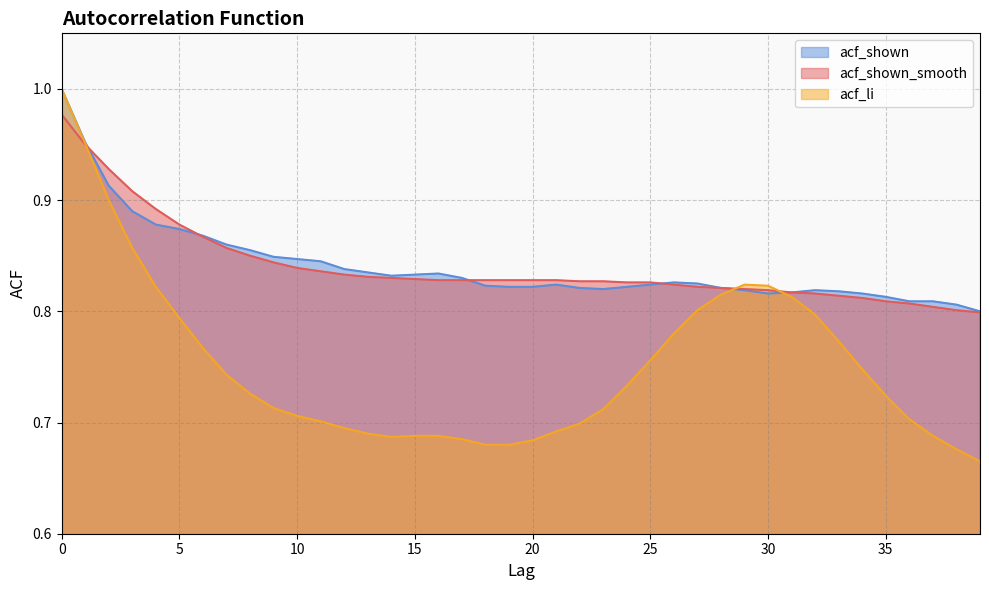

Reading left to right, list all the values displayed in this chart.

acf_shown_smooth: 1.0	0.9	0.9	0.9	0.9	0.9	0.9	0.9	0.8	0.8	0.8	0.8	0.8	0.8	0.8	0.8	0.8	0.8	0.8	0.8	0.8	0.8	0.8	0.8	0.8	0.8	0.8	0.8	0.8	0.8	0.8	0.8	0.8	0.8	0.8	0.8	0.8	0.8	0.8	0.8
acf_li: 1.0	1.0	0.9	0.9	0.8	0.8	0.8	0.7	0.7	0.7	0.7	0.7	0.7	0.7	0.7	0.7	0.7	0.7	0.7	0.7	0.7	0.7	0.7	0.7	0.7	0.8	0.8	0.8	0.8	0.8	0.8	0.8	0.8	0.8	0.7	0.7	0.7	0.7	0.7	0.7
acf_shown: 1.0	1.0	0.9	0.9	0.9	0.9	0.9	0.9	0.9	0.8	0.8	0.8	0.8	0.8	0.8	0.8	0.8	0.8	0.8	0.8	0.8	0.8	0.8	0.8	0.8	0.8	0.8	0.8	0.8	0.8	0.8	0.8	0.8	0.8	0.8	0.8	0.8	0.8	0.8	0.8